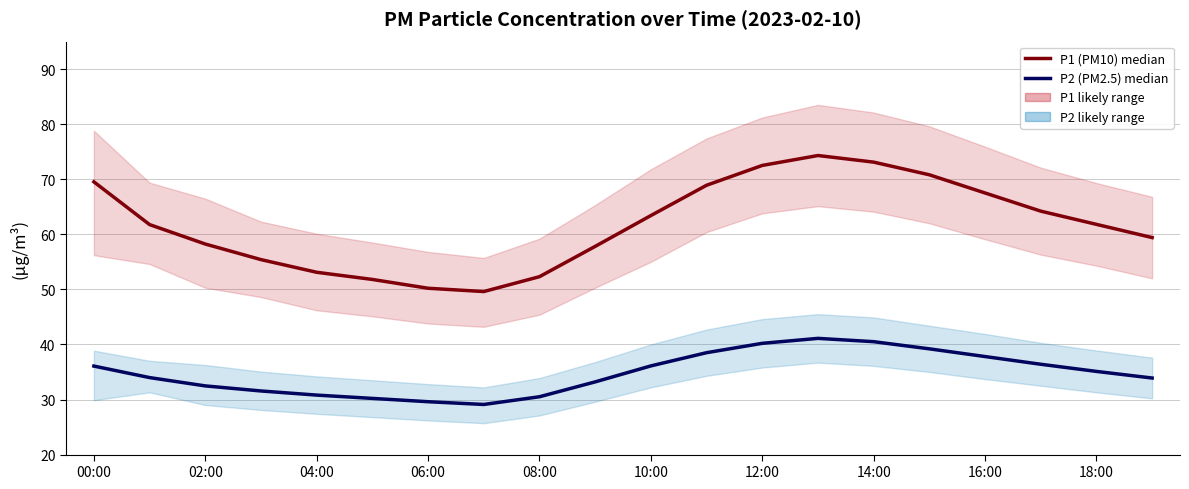

True or false: P2 (PM2.5) median and P1 (PM10) median intersect in this chart.

False